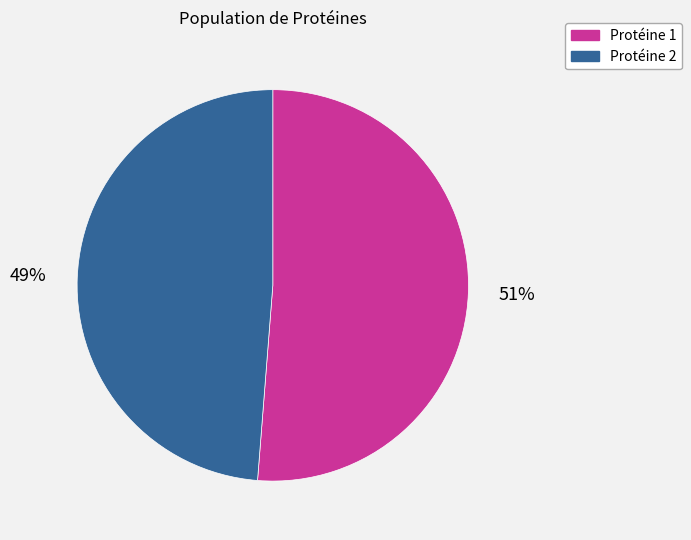

To the nearest percent, what is the difference between the largest and smallest slice percentages?

2%